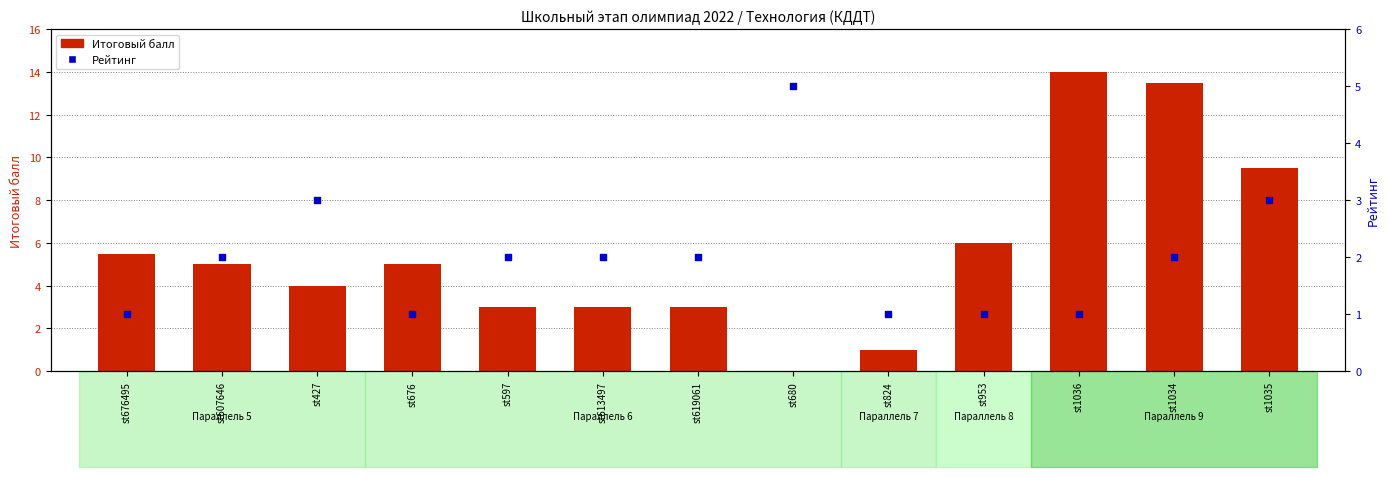

What is the total value across all series at st824?

2.0